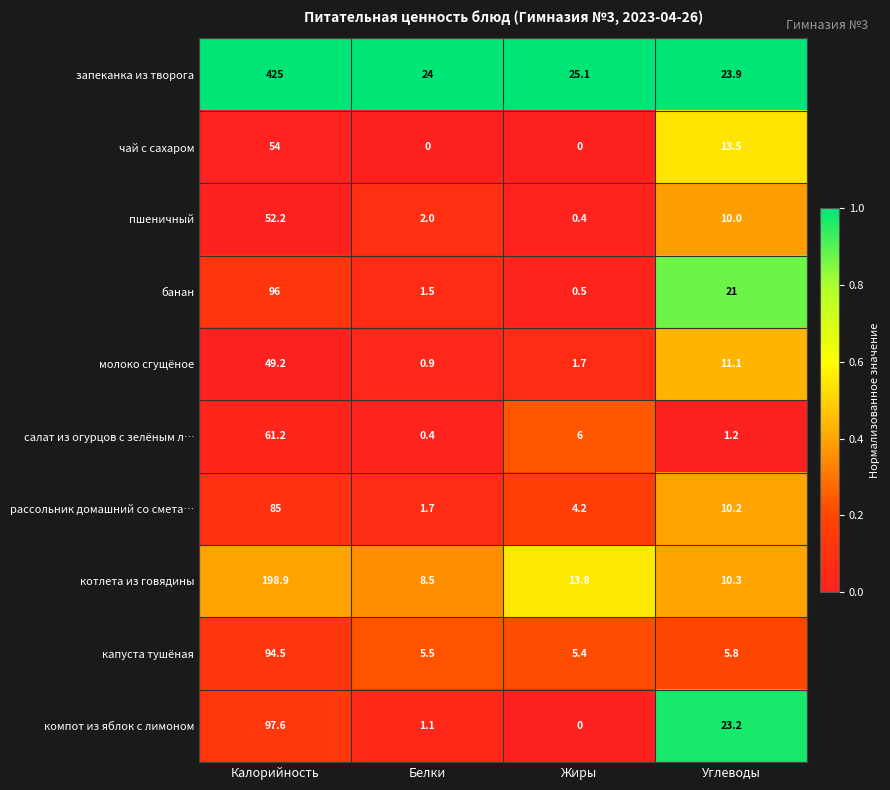

Which series has the widest spread of values?

запеканка из творога